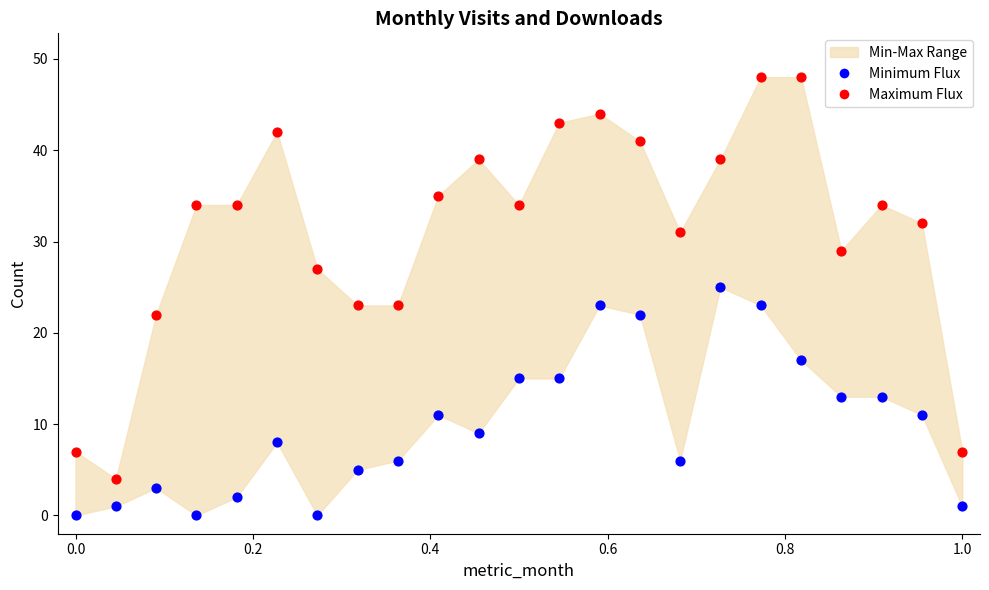

Which series reaches the maximum Y coordinate?

Maximum Flux